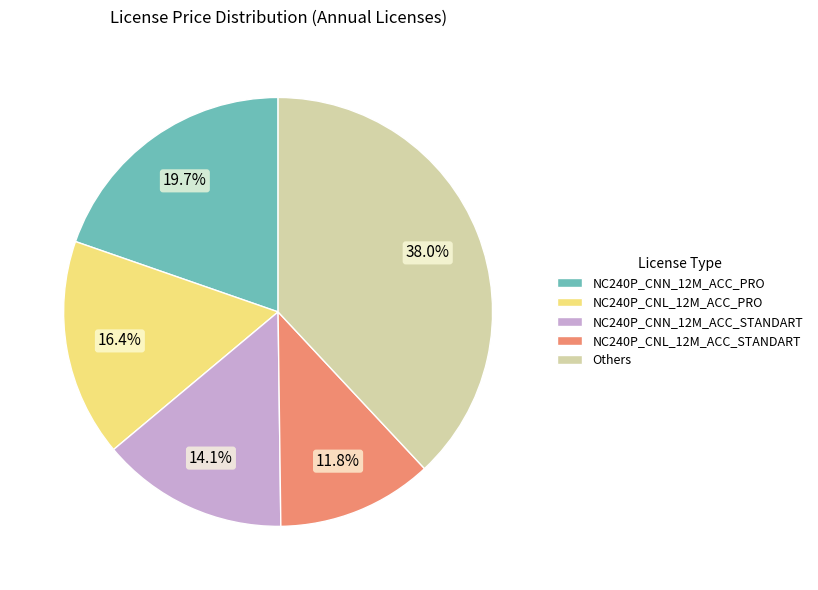

Approximately how many times larger is the value at NC240P_CNN_12M_ACC_PRO compared to NC240P_CNL_12M_ACC_PRO?

1.2